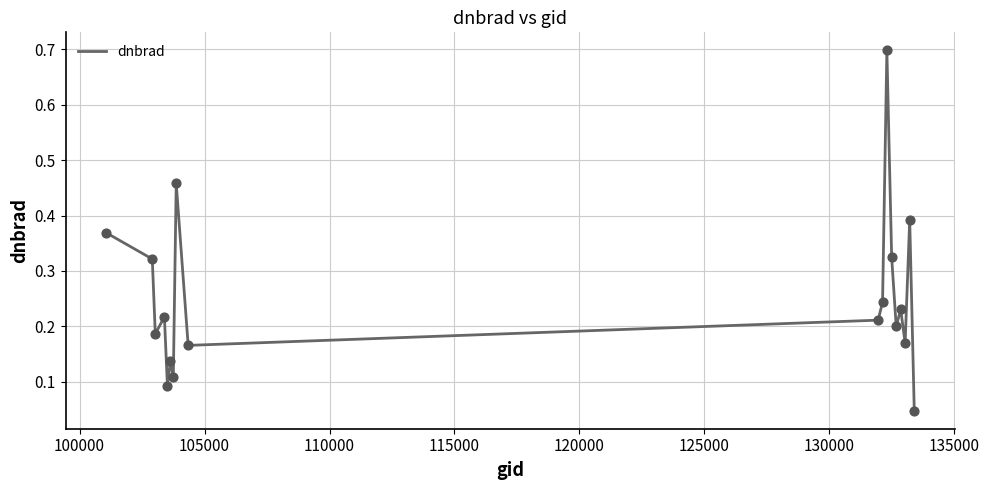

What is the difference between the maximum and minimum values?

0.6